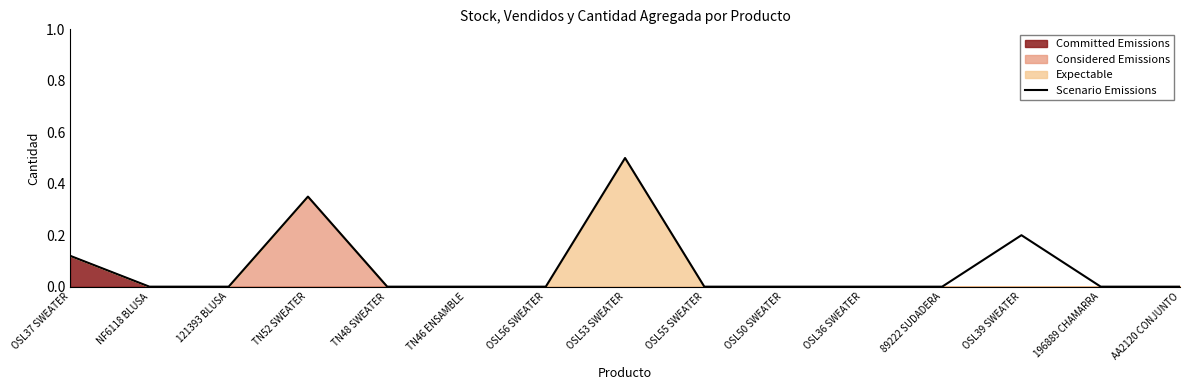

Where is the first local maximum?

TN52 SWEATER